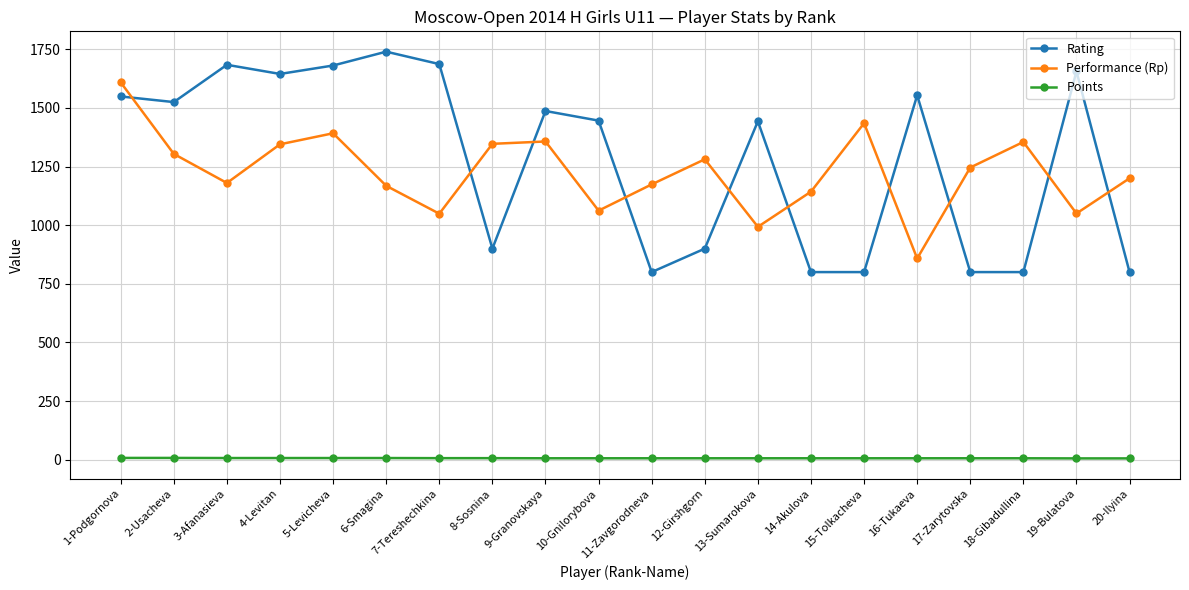

The value of Rating at 3-Afanasieva is 1684.0. True or false?

True